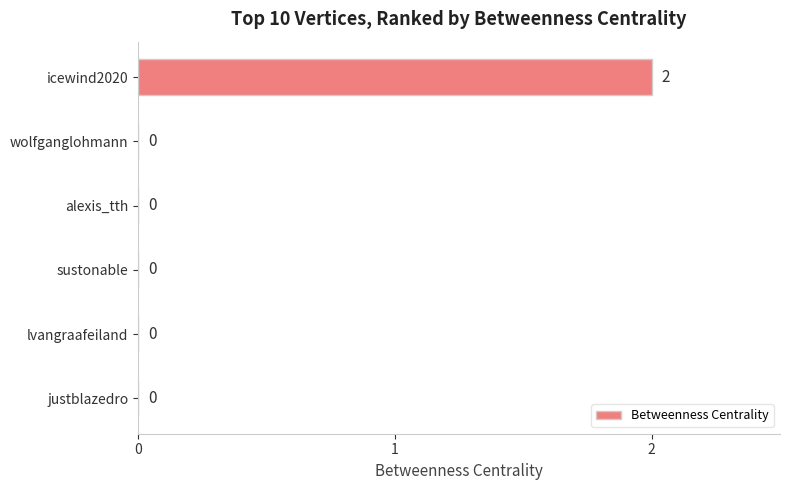

What is the sum of all values?

2